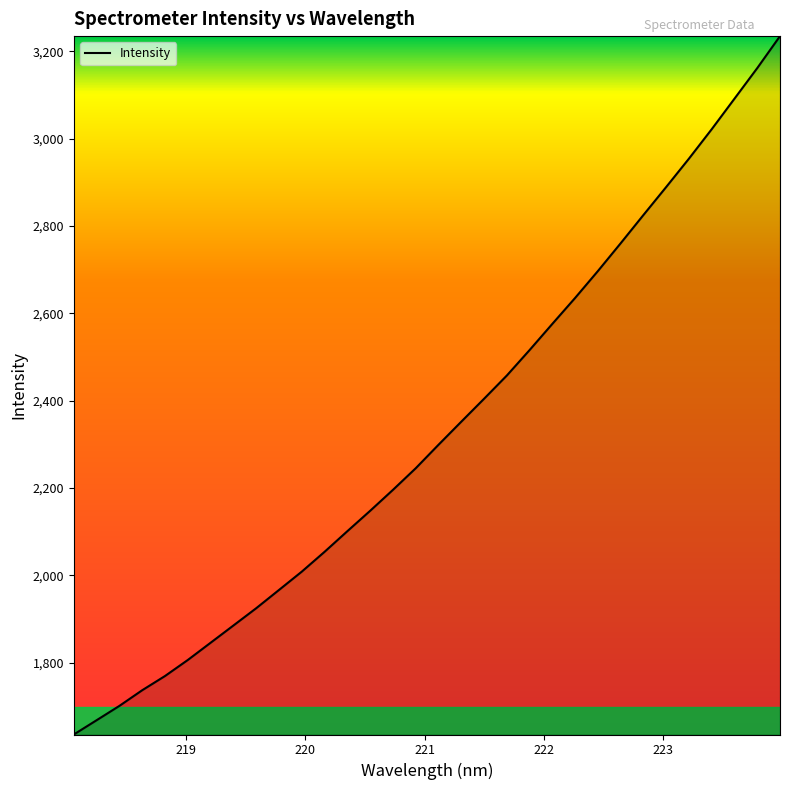

What is the minimum value shown in the chart?

1635.6